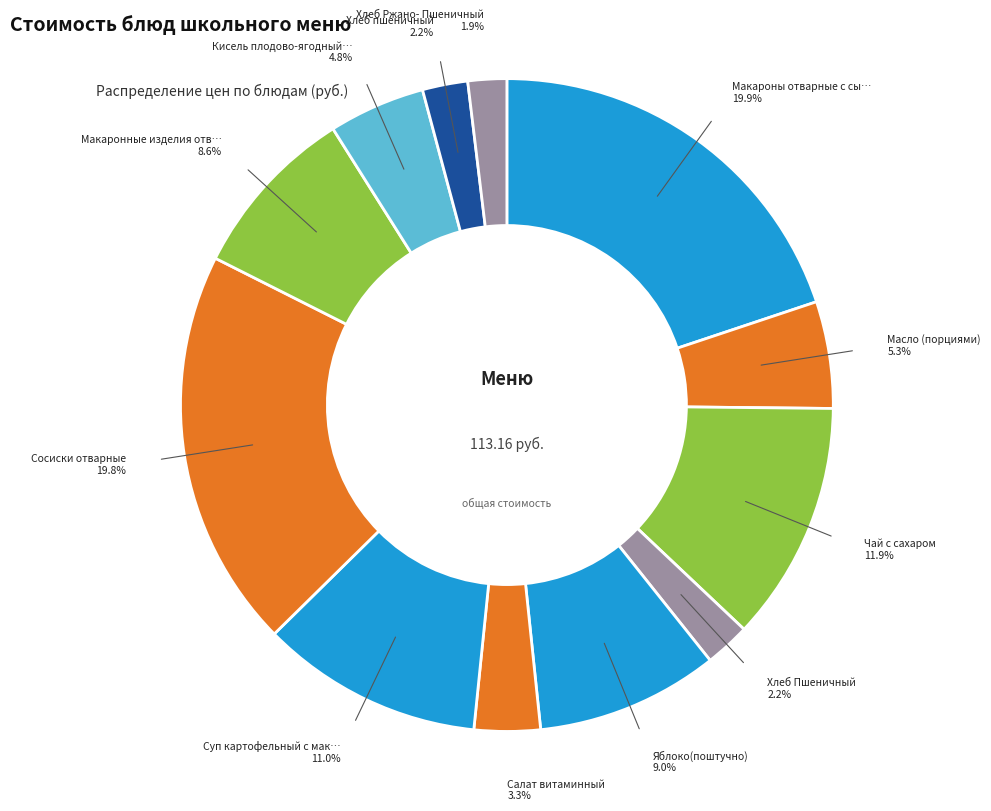

Rank the categories by value from lowest to highest.

Хлеб Ржано- Пшеничный, Хлеб Пшеничный, Хлеб пшеничный, Салат витаминный, Кисель плодово-ягодный с витамином С, Масло (порциями), Макаронные изделия отварные, Яблоко(поштучно), Суп картофельный с макаронными изделиями, Чай с сахаром, Сосиски отварные, Макароны отварные с сыром